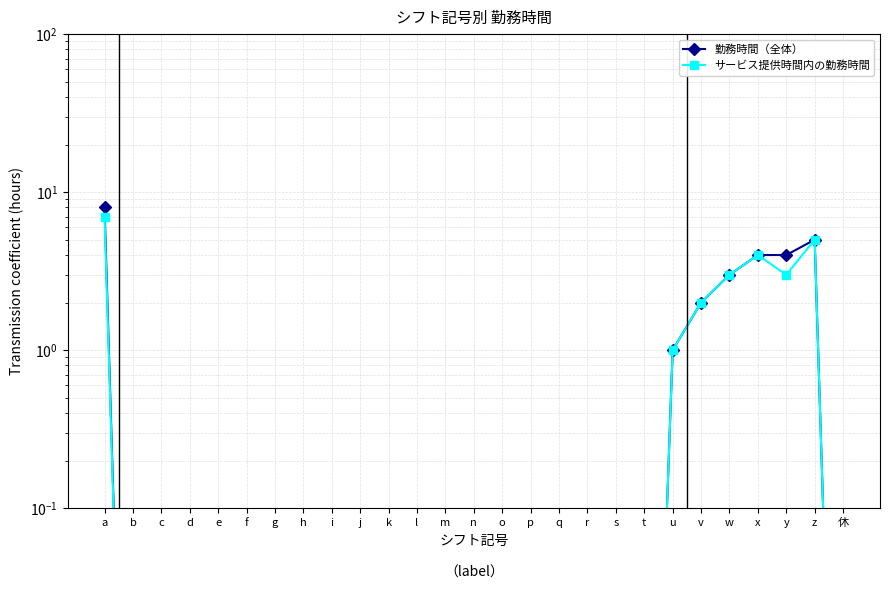

True or false: 勤務時間（全体） and サービス提供時間内の勤務時間 intersect in this chart.

False